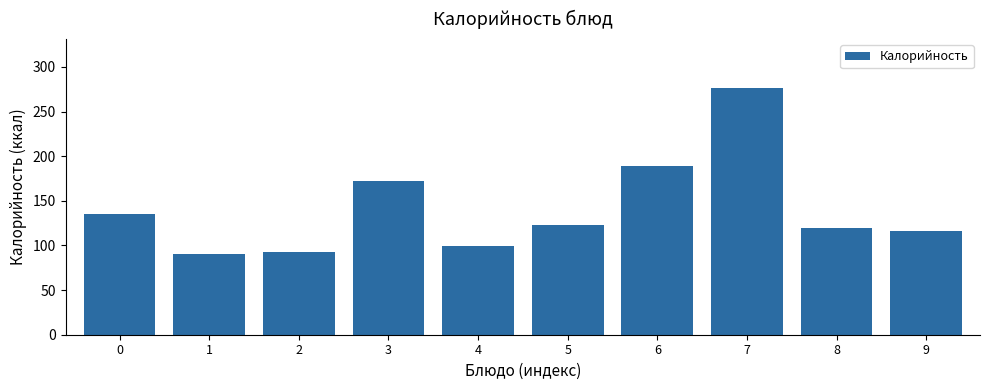

What is the ratio of the value at 1 to the value at 6?

0.5